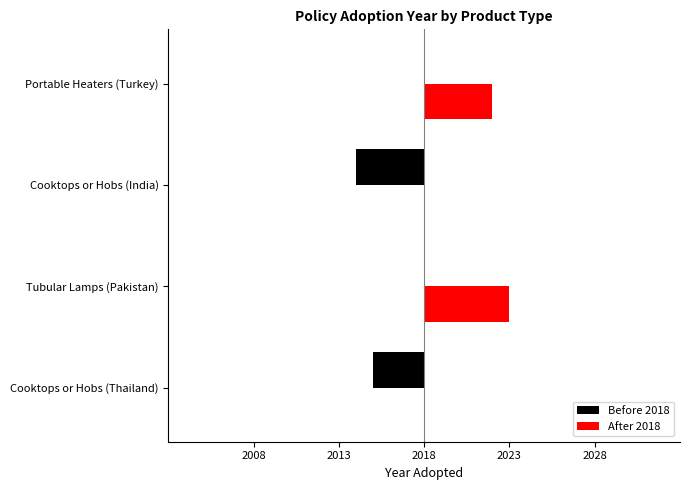

How many values in the After 2018 series are below 4?

2